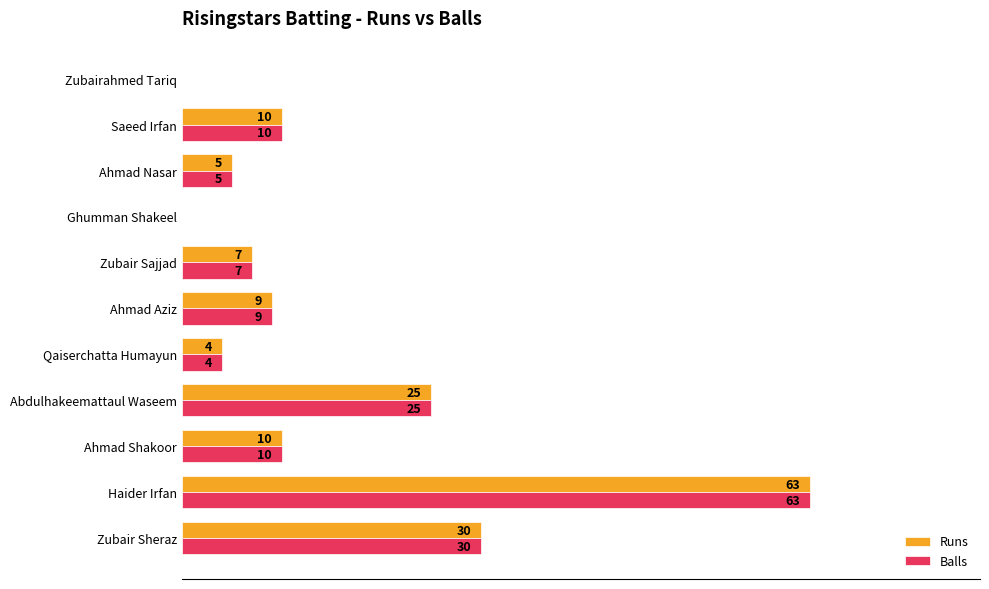

Is the value of Balls at Ahmad Shakoor greater than the value of Runs at Zubairahmed Tariq?

Yes